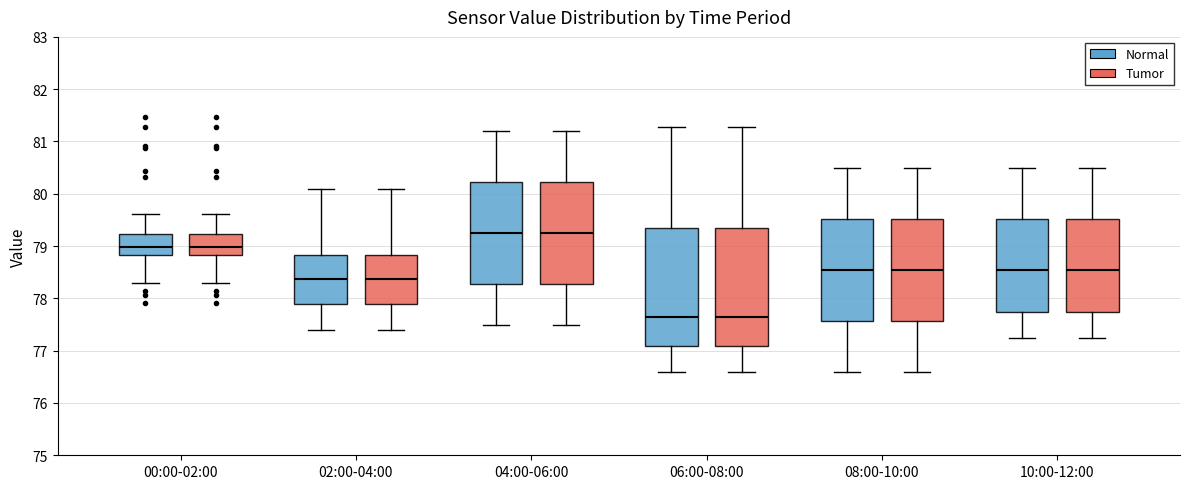

Reading left to right, read every box against the y-axis: the position of its median line, the range the box covers, and the ends of its whiskers. The values are not printed on the chart, so give them approximately, as read against the axis.

00:00-02:00 (Normal): median 79.0, box 78.8 to 79.2, whiskers 78.3 to 79.6
00:00-02:00 (Tumor): median 79.0, box 78.8 to 79.2, whiskers 78.3 to 79.6
02:00-04:00 (Normal): median 78.4, box 77.9 to 78.8, whiskers 77.4 to 80.1
02:00-04:00 (Tumor): median 78.4, box 77.9 to 78.8, whiskers 77.4 to 80.1
04:00-06:00 (Normal): median 79.3, box 78.3 to 80.2, whiskers 77.5 to 81.2
04:00-06:00 (Tumor): median 79.3, box 78.3 to 80.2, whiskers 77.5 to 81.2
06:00-08:00 (Normal): median 77.7, box 77.1 to 79.4, whiskers 76.6 to 81.3
06:00-08:00 (Tumor): median 77.7, box 77.1 to 79.4, whiskers 76.6 to 81.3
08:00-10:00 (Normal): median 78.6, box 77.6 to 79.5, whiskers 76.6 to 80.5
08:00-10:00 (Tumor): median 78.6, box 77.6 to 79.5, whiskers 76.6 to 80.5
10:00-12:00 (Normal): median 78.6, box 77.7 to 79.5, whiskers 77.3 to 80.5
10:00-12:00 (Tumor): median 78.6, box 77.7 to 79.5, whiskers 77.3 to 80.5